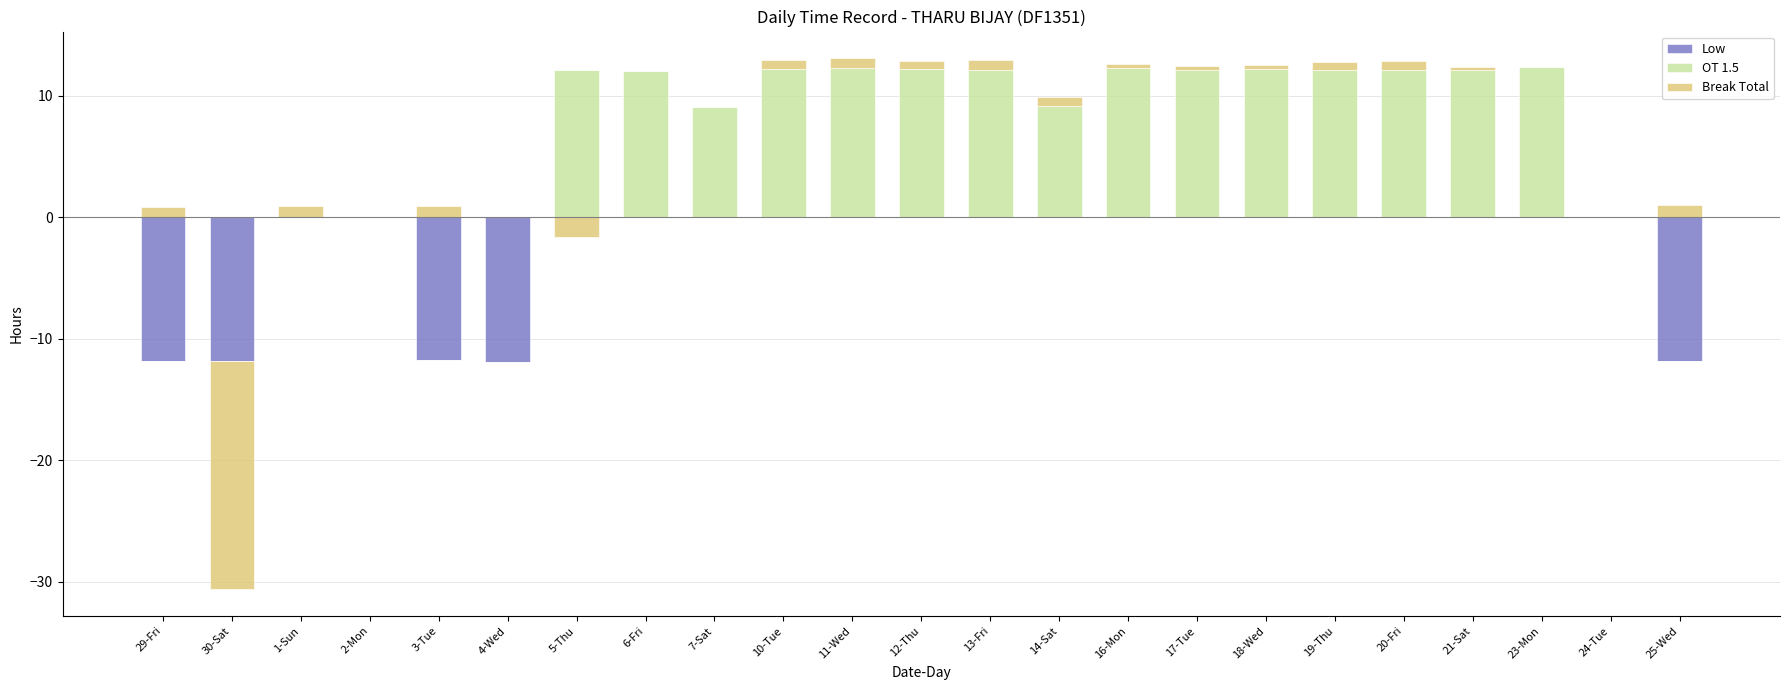

What is the spread (max minus min) of values at 20-Fri?

12.1